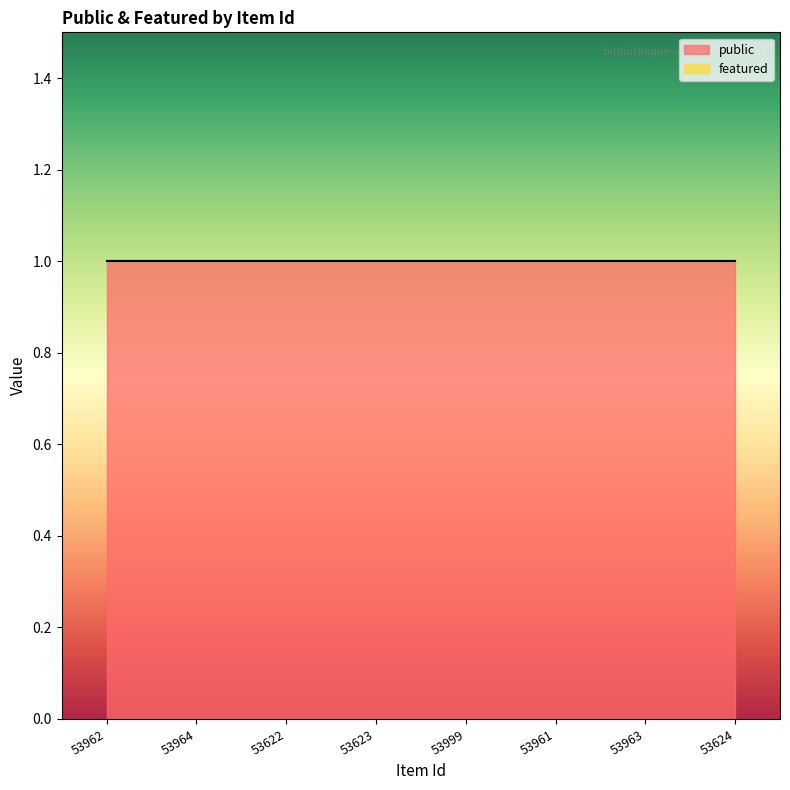

List the labels in order of featured value, largest first.

53962, 53964, 53622, 53623, 53999, 53961, 53963, 53624